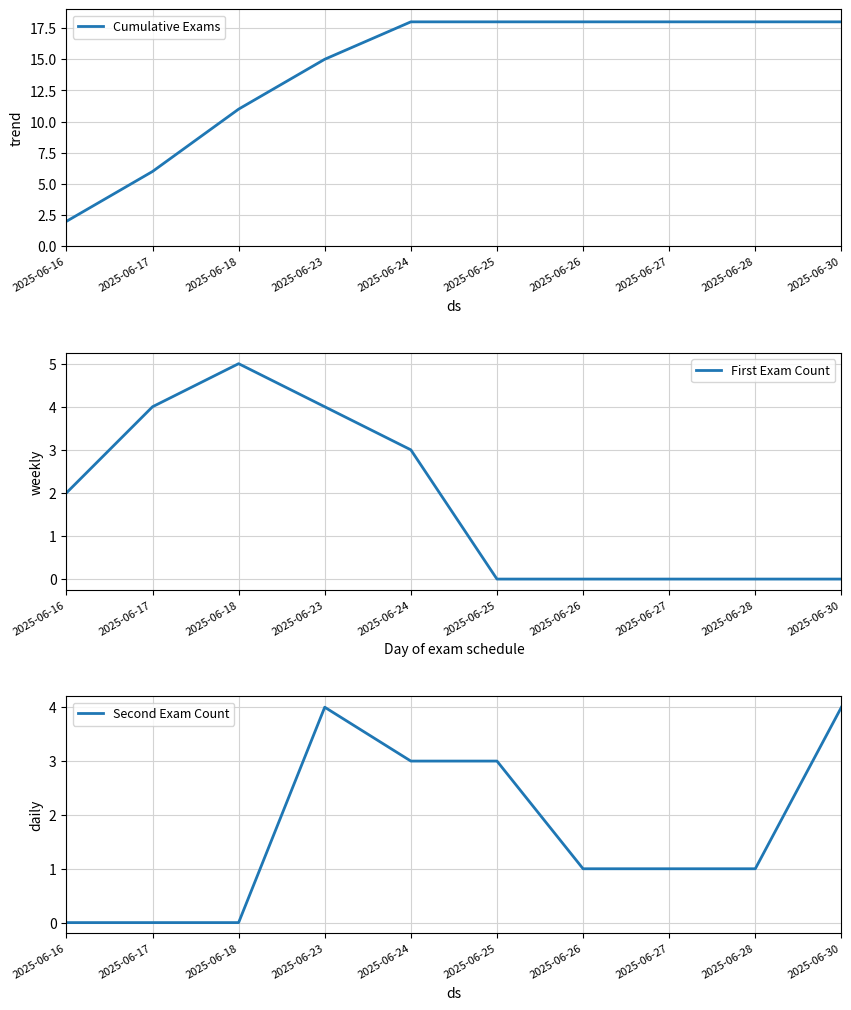

What value does the Cumulative Exams series have at 2025-06-18?

11